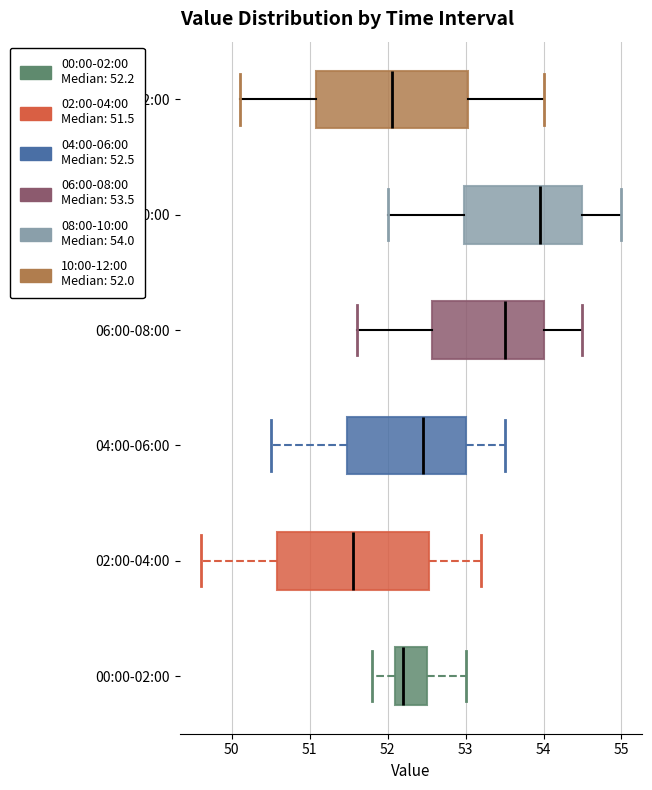

Reading bottom to top, transcribe this box plot: for each box, give where its median line is, the range the box spans, and where its two whiskers end, as read against the x-axis. The values are not printed on the chart, so give them approximately, as read against the axis.

00:00-02:00: median 52.2, box 52.1 to 52.5, whiskers 51.8 to 53.0
02:00-04:00: median 51.6, box 50.6 to 52.5, whiskers 49.6 to 53.2
04:00-06:00: median 52.5, box 51.5 to 53.0, whiskers 50.5 to 53.5
06:00-08:00: median 53.5, box 52.6 to 54.0, whiskers 51.6 to 54.5
08:00-10:00: median 54.0, box 53.0 to 54.5, whiskers 52.0 to 55.0
10:00-12:00: median 52.1, box 51.1 to 53.0, whiskers 50.1 to 54.0